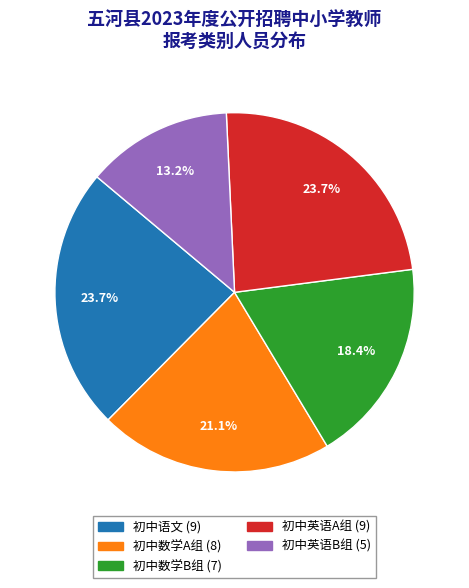

Do 初中英语B组 and 初中数学B组 together represent more than half of the pie?

No